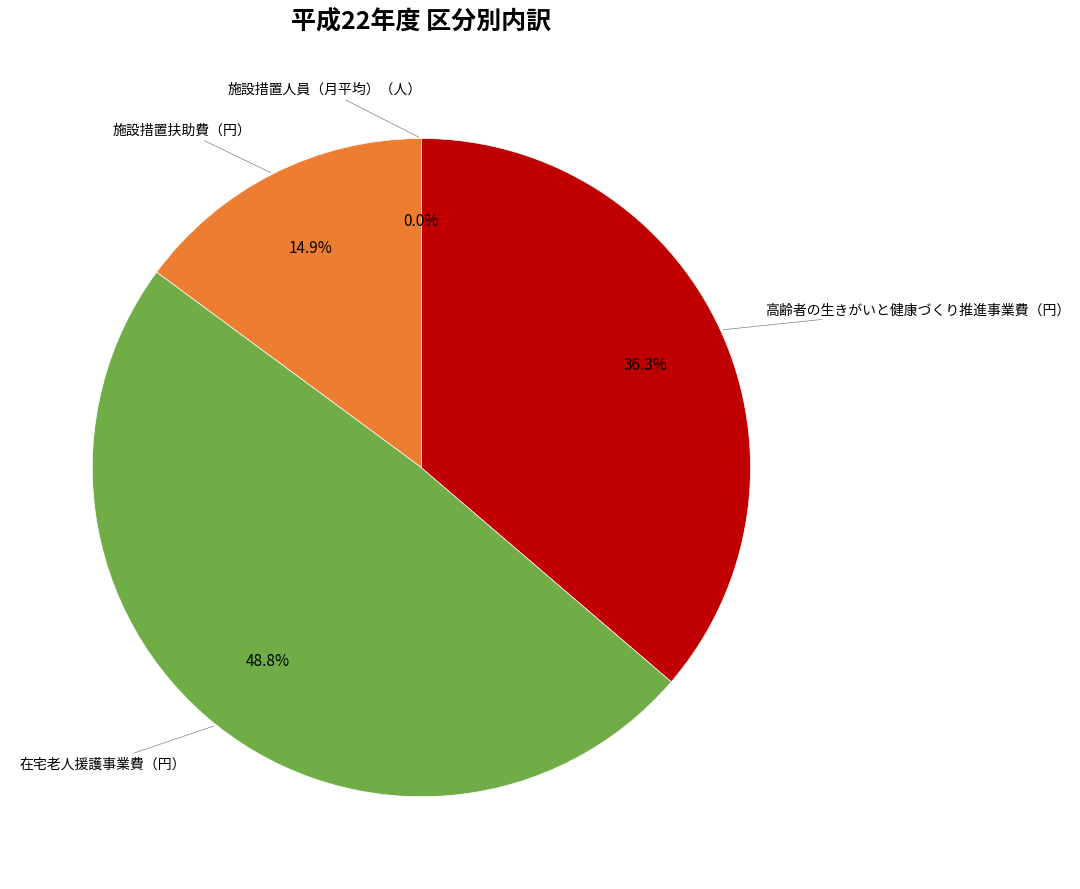

Is there a majority slice in this chart?

No